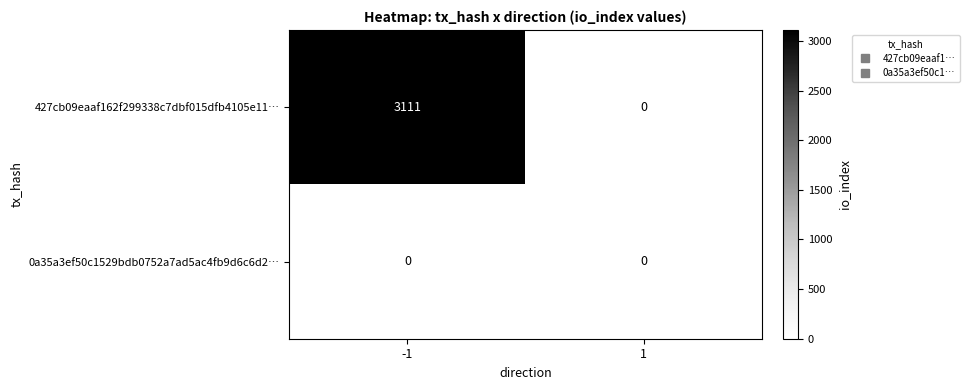

List the series in order of their peak value, lowest first.

0a35a3ef50c1529bdb0752a7ad5ac4fb9d6c6d2…, 427cb09eaaf162f299338c7dbf015dfb4105e11…